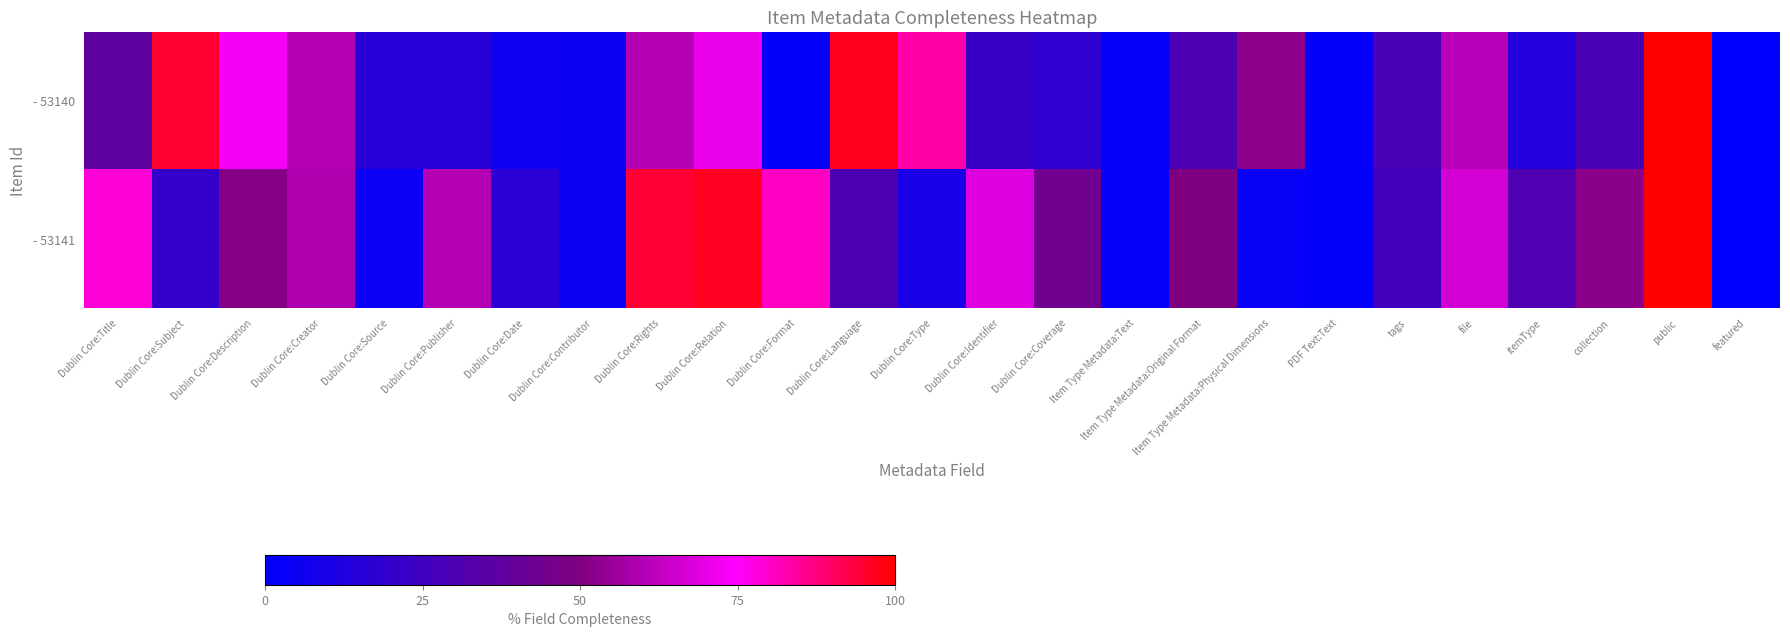

Which series has the largest range (max minus min)?

- 53140